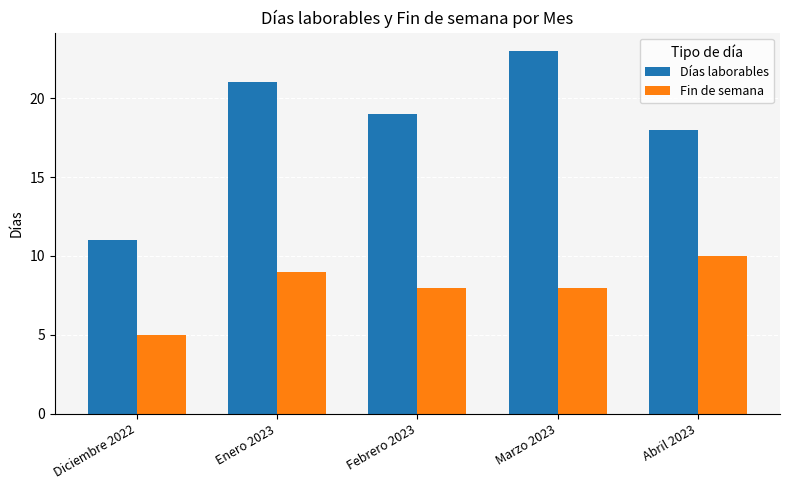

What value does the Días laborables series have at Marzo 2023, to the nearest 10?

20